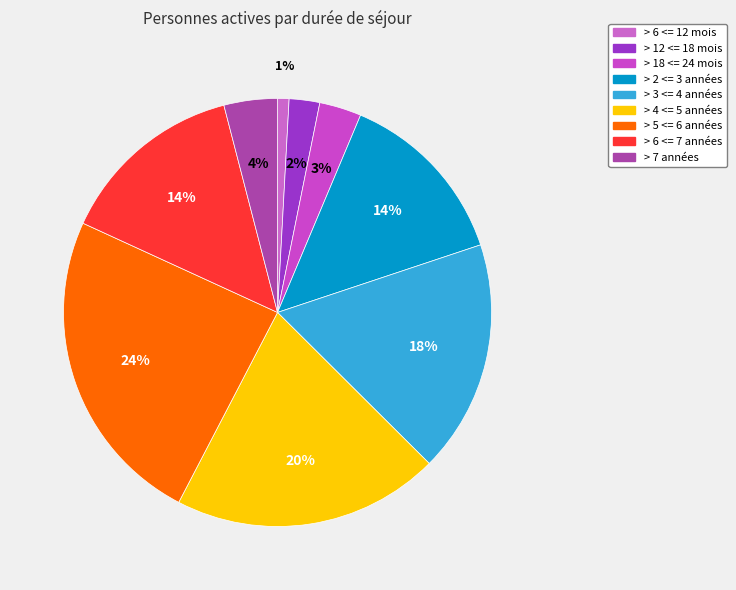

Between > 7 années and > 18 <= 24 mois, which is larger?

> 7 années